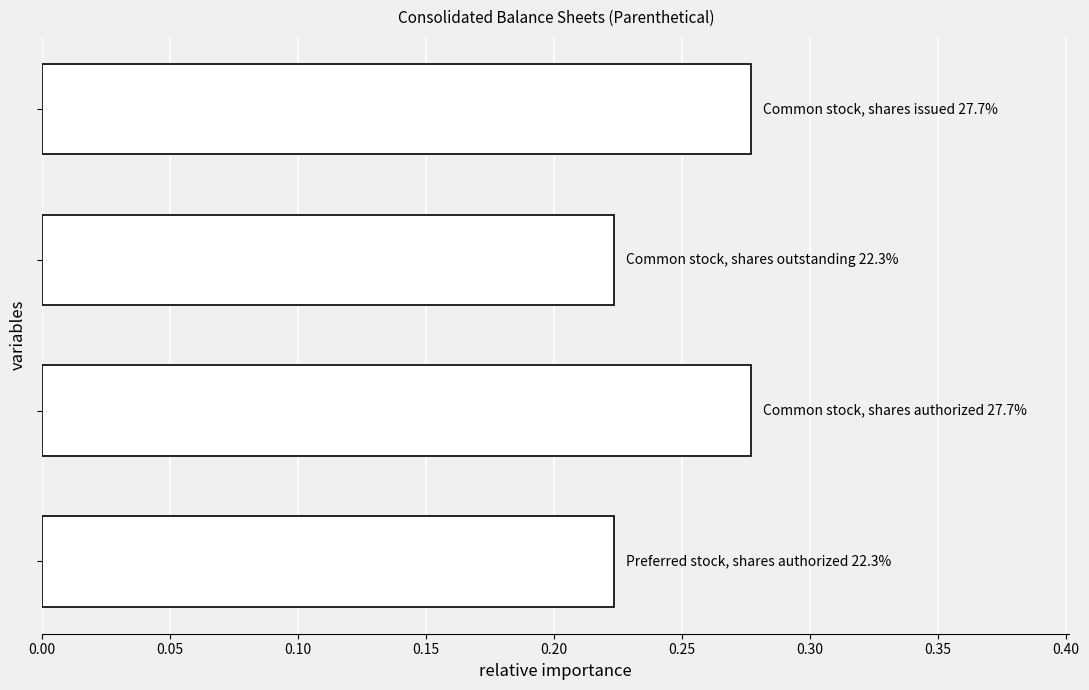

What is the difference between the second highest and minimum values?

0.1